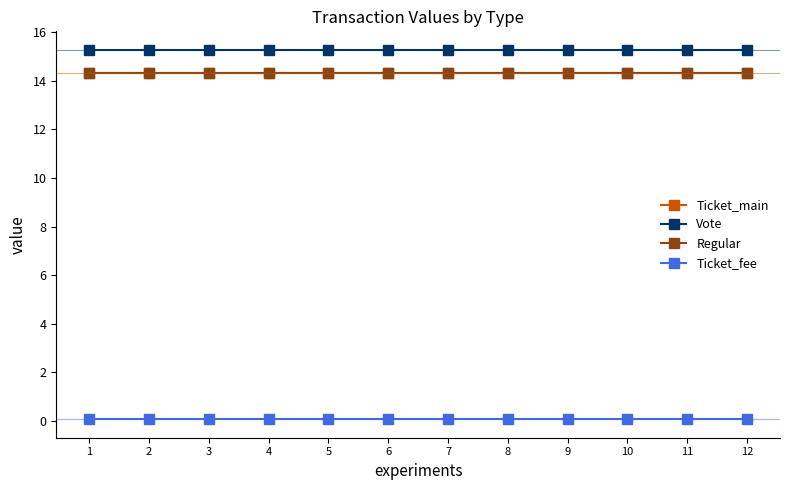

What is the greatest value displayed?

15.3